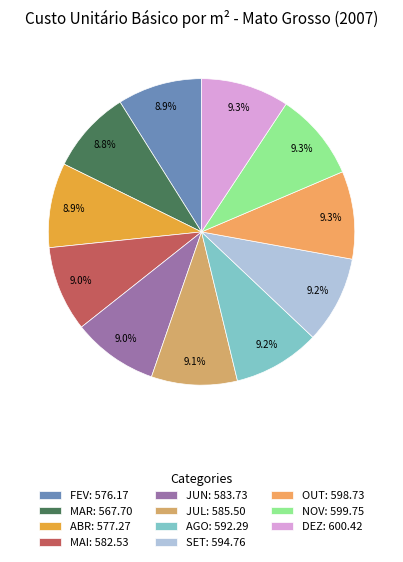

What is the change in value from FEV to MAI?

+6.4